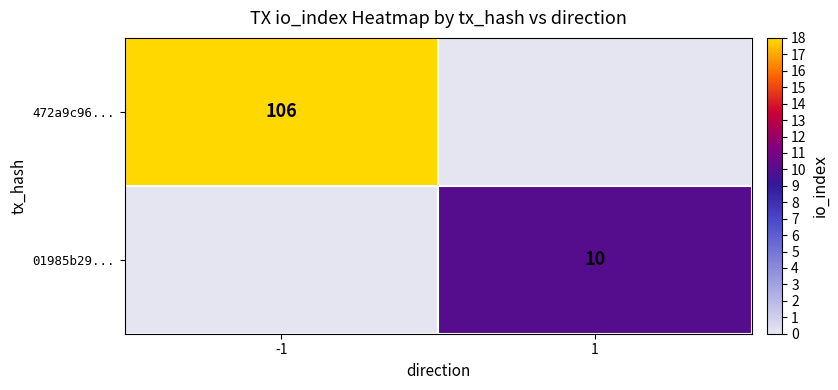

The value of 01985b29... at 1 is 13. True or false?

False